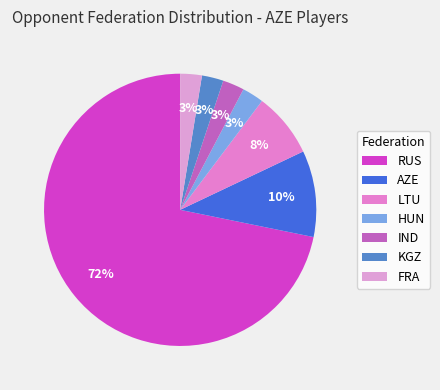

Which slice is the largest?

RUS